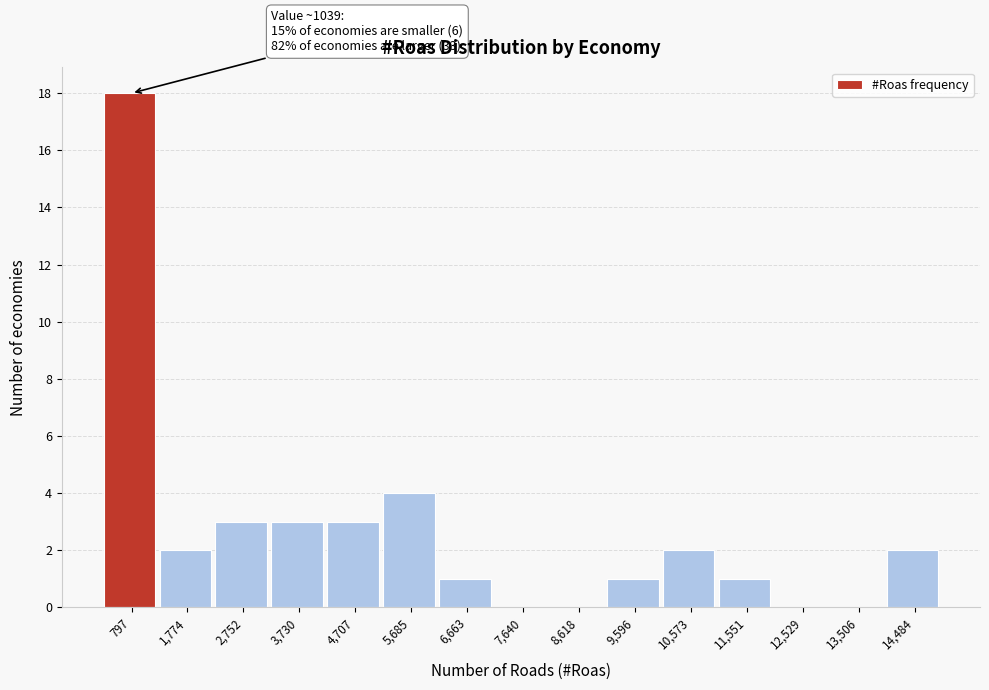

Reading left to right, list all the values displayed in this chart.

797=18	1,774=2	2,752=3	3,730=3	4,707=3	5,685=4	6,663=1	7,640=0	8,618=0	9,596=1	10,573=2	11,551=1	12,529=0	13,506=0	14,484=2